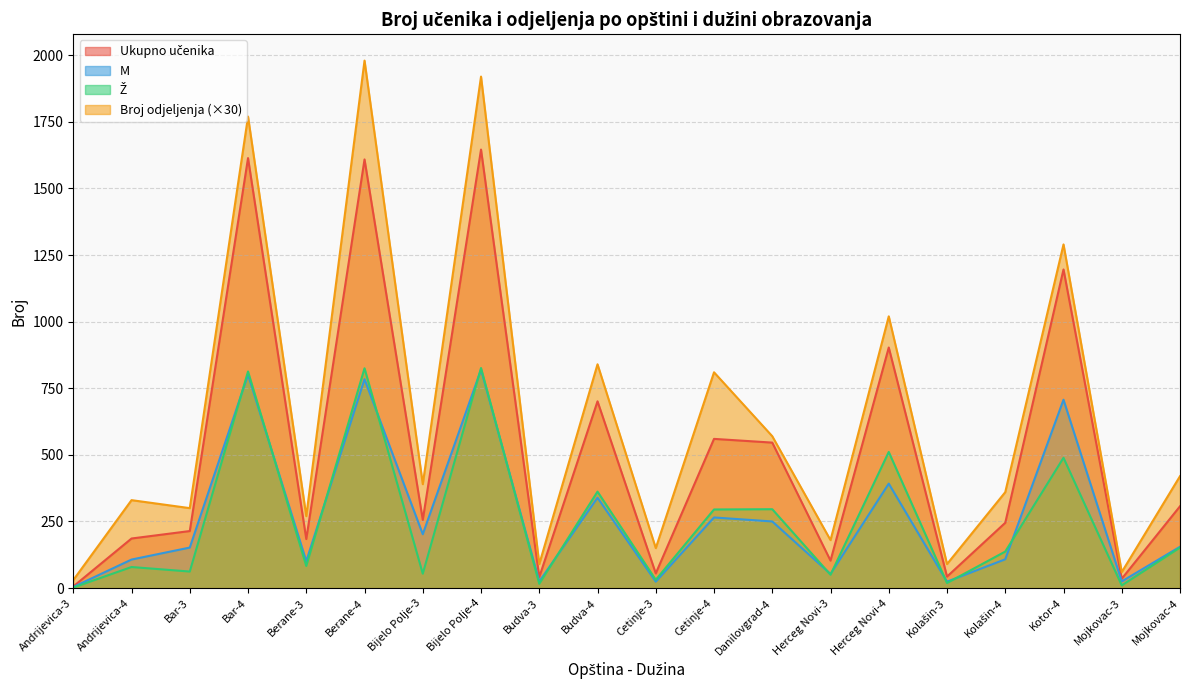

Which label corresponds to the largest value in the chart?

Berane-4